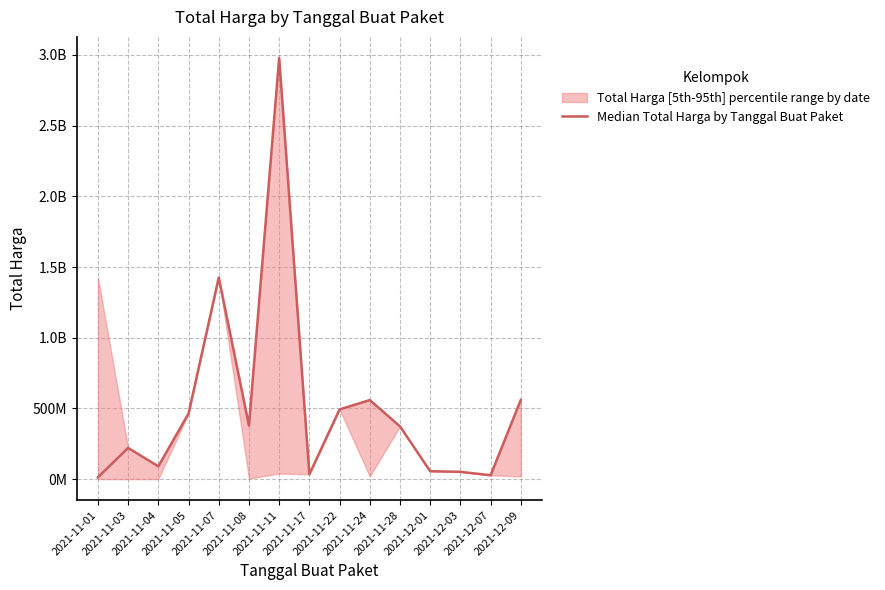

What is the ratio of the value at 2021-11-24 to the value at 2021-12-01?

10.0